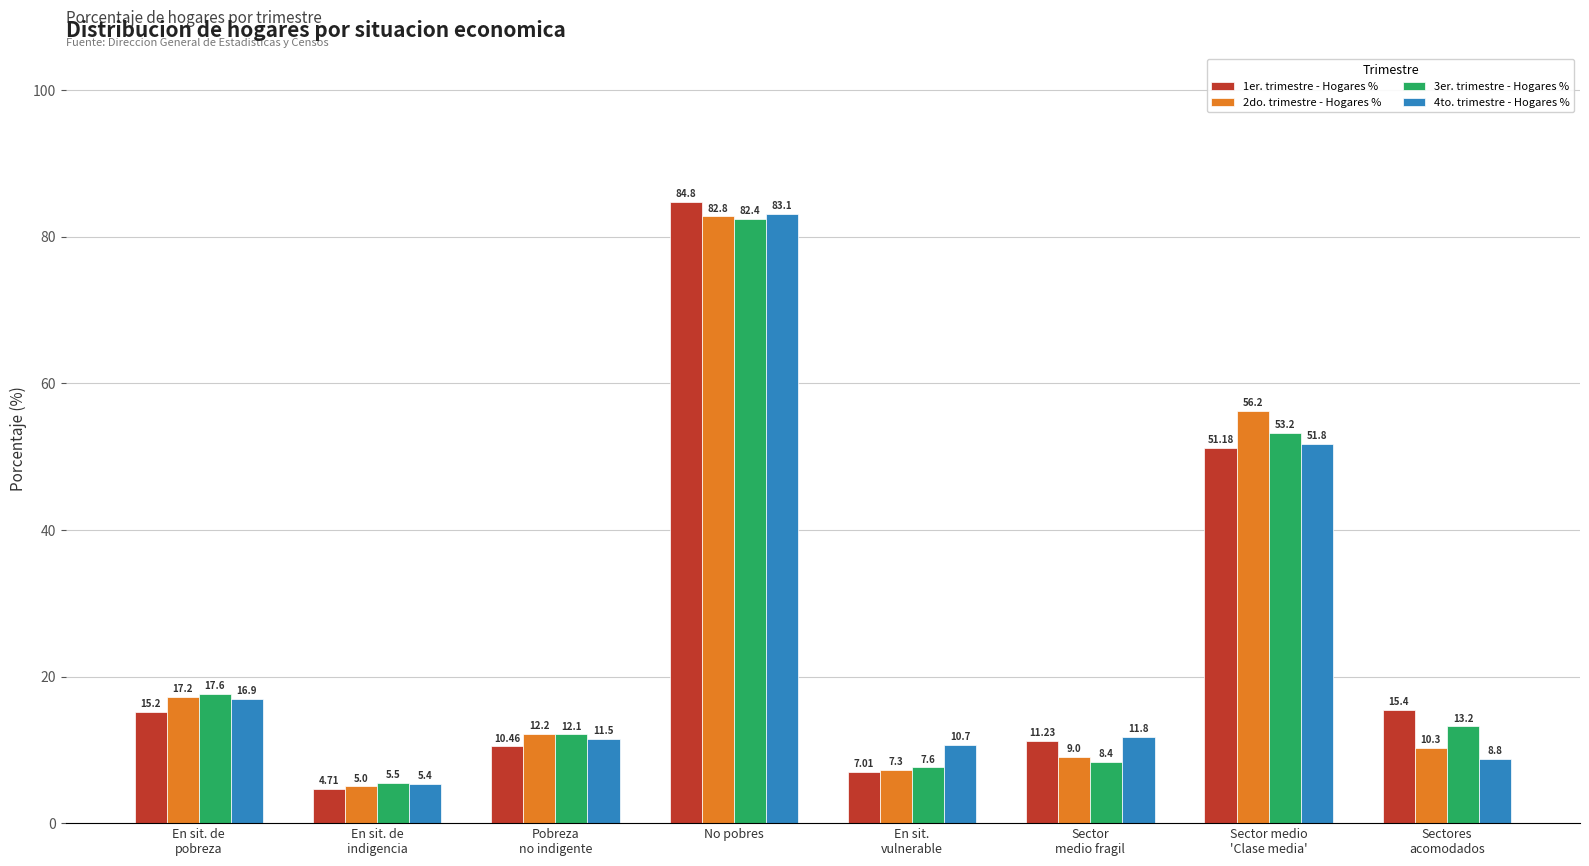

Which series has the largest range (max minus min)?

1er. trimestre - Hogares %